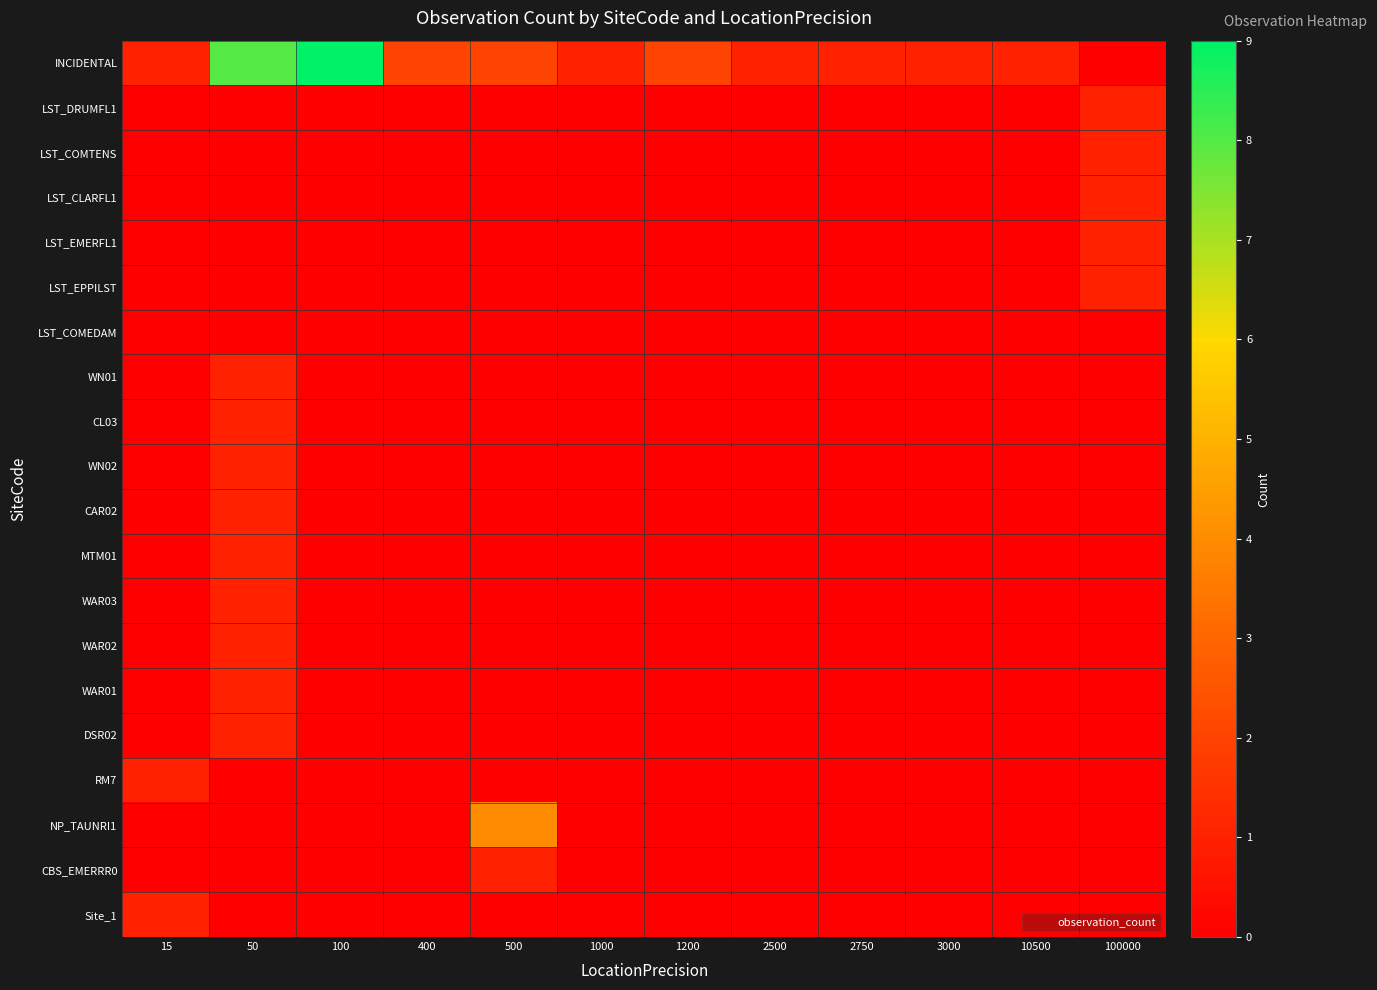

Which series has the largest total across all categories?

INCIDENTAL